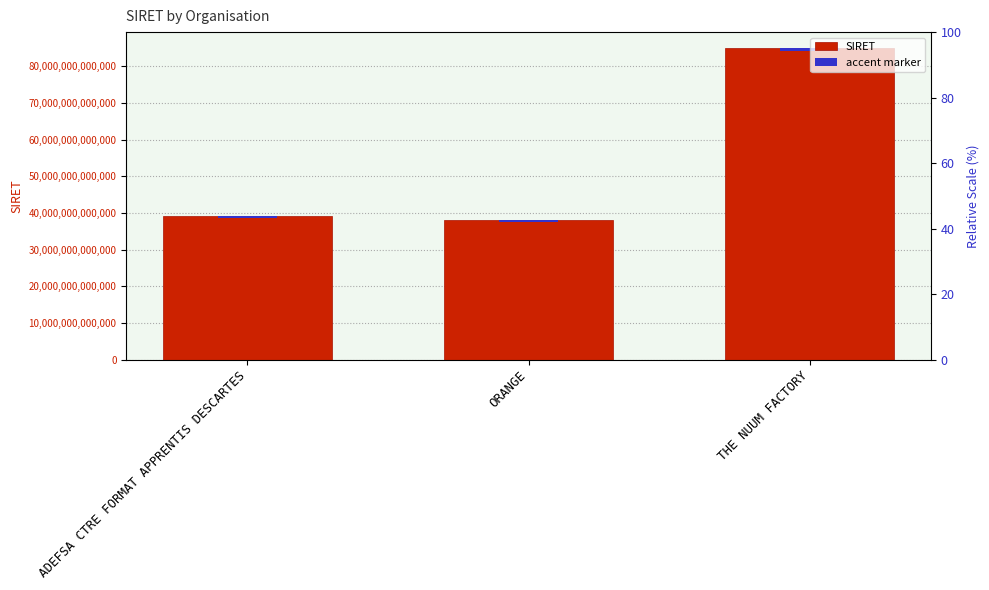

What position from the right is THE NUUM FACTORY?

1